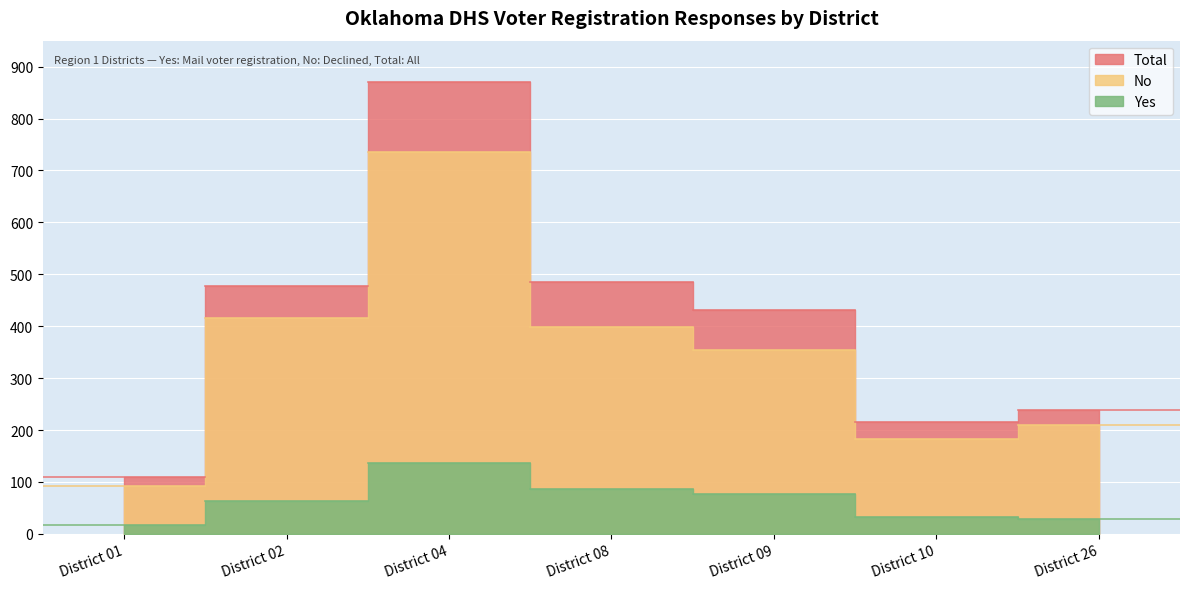

At which label does No reach its minimum?

District 01